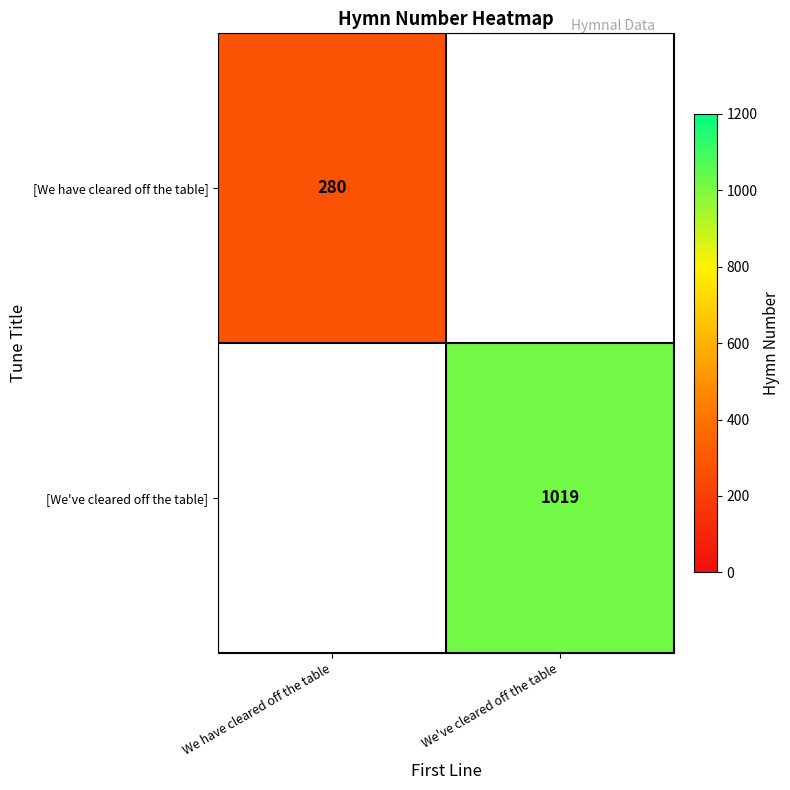

Is it true that [We've cleared off the table] equals 1019 at We've cleared off the table?

True